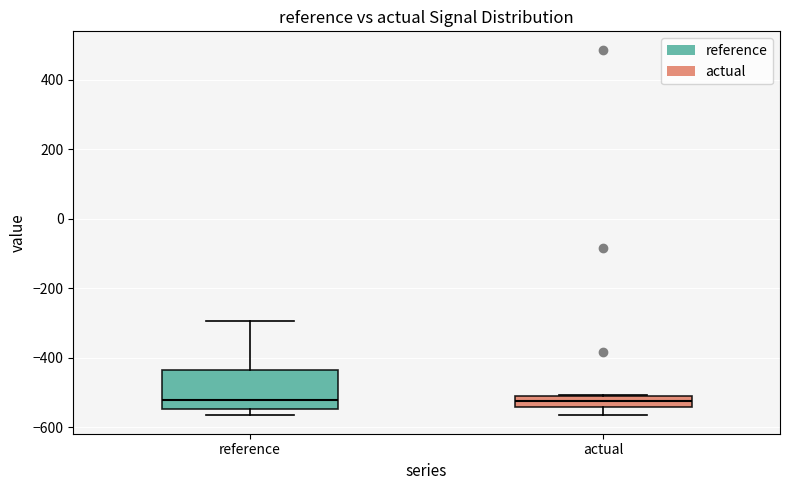

Reading left to right, read every box against the y-axis: the position of its median line, the range the box covers, and the ends of its whiskers. The values are not printed on the chart, so give them approximately, as read against the axis.

reference: median -520, box -540 to -440, whiskers -560 to -300
actual: median -520, box -540 to -500, whiskers -560 to -500